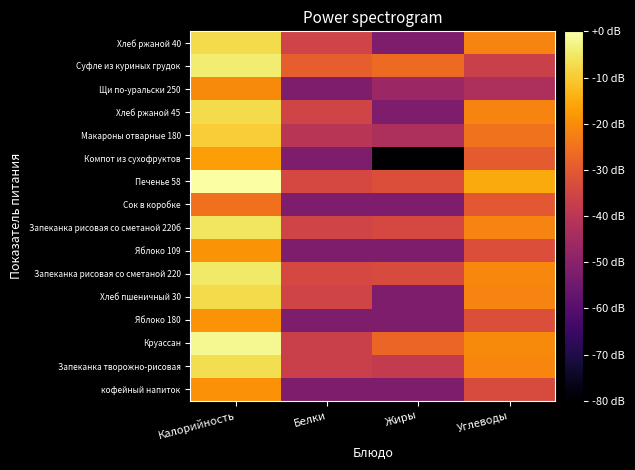

Reading left to right, transcribe all the data shown in this chart.

кофейный напиток: Калорийность=-19.3	Белки=-52.4	Жиры=-52.4	Углеводы=-33.3
Запеканка творожно-рисовая: Калорийность=-6.7	Белки=-36.8	Жиры=-38.4	Углеводы=-21.3
Круассан: Калорийность=-1.7	Белки=-36.8	Жиры=-27.3	Углеводы=-20.6
Яблоко 180: Калорийность=-19.0	Белки=-52.4	Жиры=-52.4	Углеводы=-32.4
Хлеб пшеничный 30: Калорийность=-7.2	Белки=-35.5	Жиры=-52.4	Углеводы=-21.8
Запеканка рисовая со сметаной 220: Калорийность=-4.8	Белки=-34.3	Жиры=-33.3	Углеводы=-21.0
Яблоко 109: Калорийность=-19.0	Белки=-52.4	Жиры=-52.4	Углеводы=-32.4
Запеканка рисовая со сметаной 220б: Калорийность=-5.6	Белки=-35.5	Жиры=-34.3	Углеводы=-21.8
Сок в коробке: Калорийность=-25.2	Белки=-52.4	Жиры=-52.4	Углеводы=-30.1
Печенье 58: Калорийность=0.0	Белки=-34.3	Жиры=-32.4	Углеводы=-15.0
Компот из сухофруктов: Калорийность=-17.1	Белки=-52.4	Жиры=-120.0	Углеводы=-29.5
Макароны отварные 180: Калорийность=-9.7	Белки=-40.4	Жиры=-42.9	Углеводы=-24.8
Хлеб ржаной 45: Калорийность=-7.2	Белки=-35.5	Жиры=-52.4	Углеводы=-21.8
Щи по-уральски 250: Калорийность=-20.4	Белки=-52.4	Жиры=-46.4	Углеводы=-42.9
Суфле из куриных грудок: Калорийность=-4.3	Белки=-28.9	Жиры=-26.4	Углеводы=-36.8
Хлеб ржаной 40: Калорийность=-7.2	Белки=-35.5	Жиры=-52.4	Углеводы=-21.8